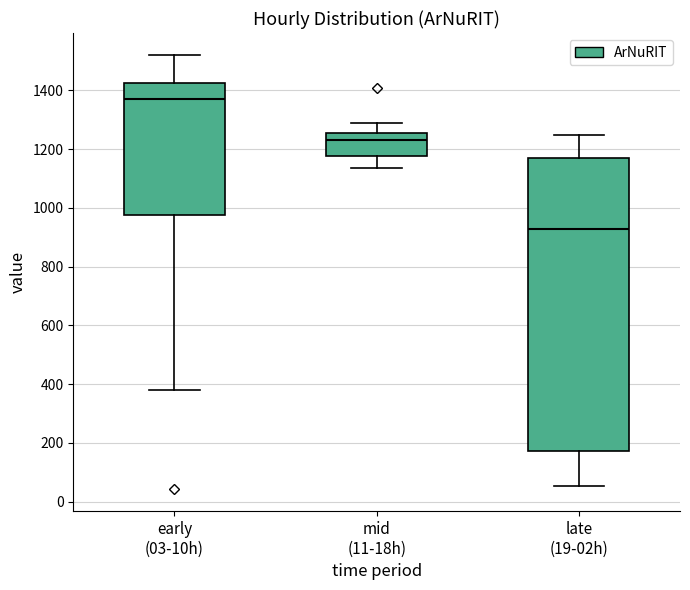

Where does the lower whisker of the box for early (03-10h) end on the y-axis? The values are not printed on the chart, so give them approximately, as read against the axis.

380